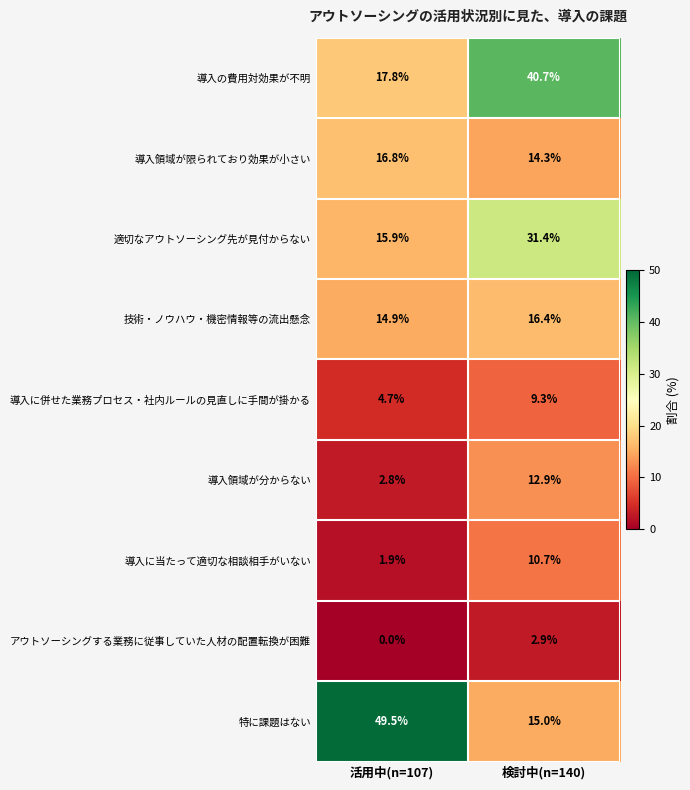

Reading right to left, what are all the values shown in this chart?

導入の費用対効果が不明: 検討中(n=140)=40.7	活用中(n=107)=17.8
導入領域が限られており効果が小さい: 検討中(n=140)=14.3	活用中(n=107)=16.8
適切なアウトソーシング先が見付からない: 検討中(n=140)=31.4	活用中(n=107)=15.9
技術・ノウハウ・機密情報等の流出懸念: 検討中(n=140)=16.4	活用中(n=107)=14.9
導入に併せた業務プロセス・社内ルールの見直しに手間が掛かる: 検討中(n=140)=9.3	活用中(n=107)=4.7
導入領域が分からない: 検討中(n=140)=12.9	活用中(n=107)=2.8
導入に当たって適切な相談相手がいない: 検討中(n=140)=10.7	活用中(n=107)=1.9
アウトソーシングする業務に従事していた人材の配置転換が困難: 検討中(n=140)=2.9	活用中(n=107)=0.0
特に課題はない: 検討中(n=140)=15.0	活用中(n=107)=49.5